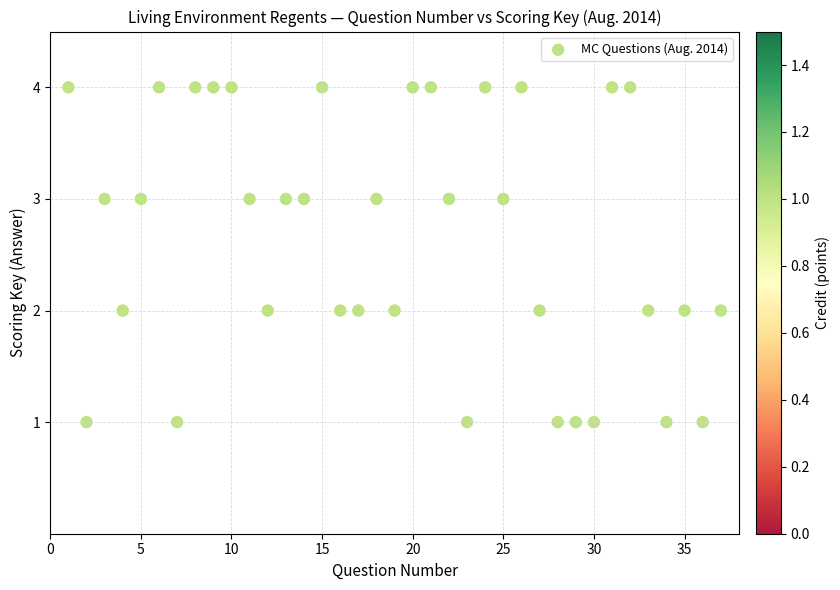

What is the range of Y values (max minus min)?

3